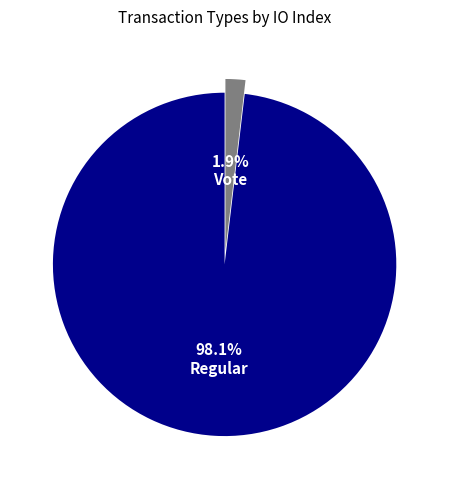

True or false: Regular accounts for 98% of the total.

True